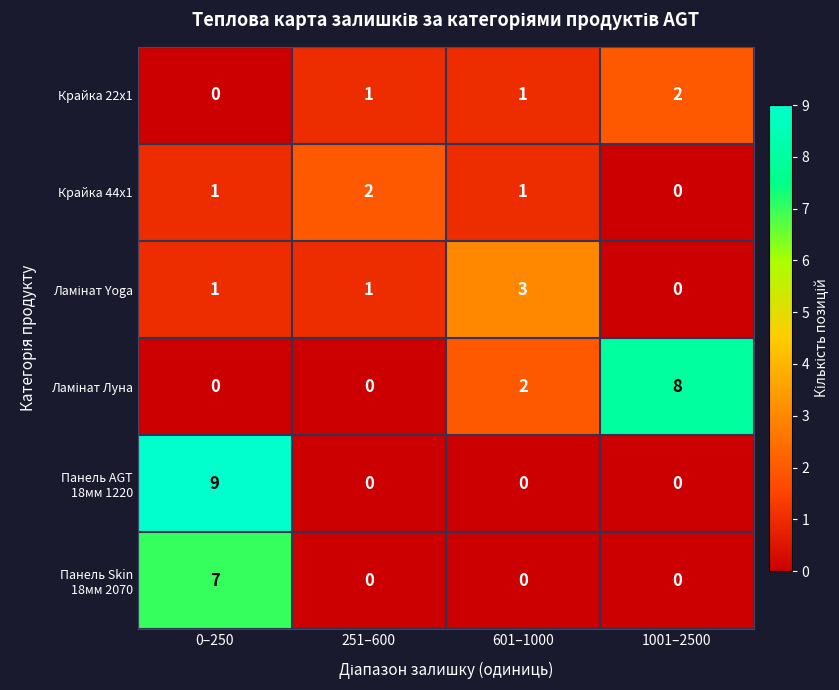

At which category is the sum across all series the highest?

0–250